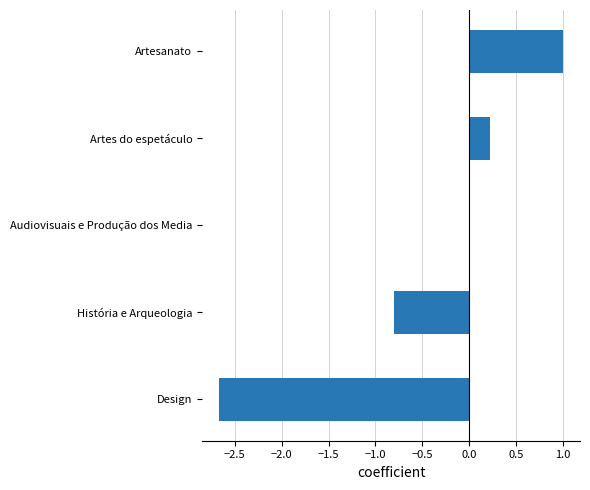

Between Audiovisuais e Produção dos Media and Design, which is larger?

Audiovisuais e Produção dos Media